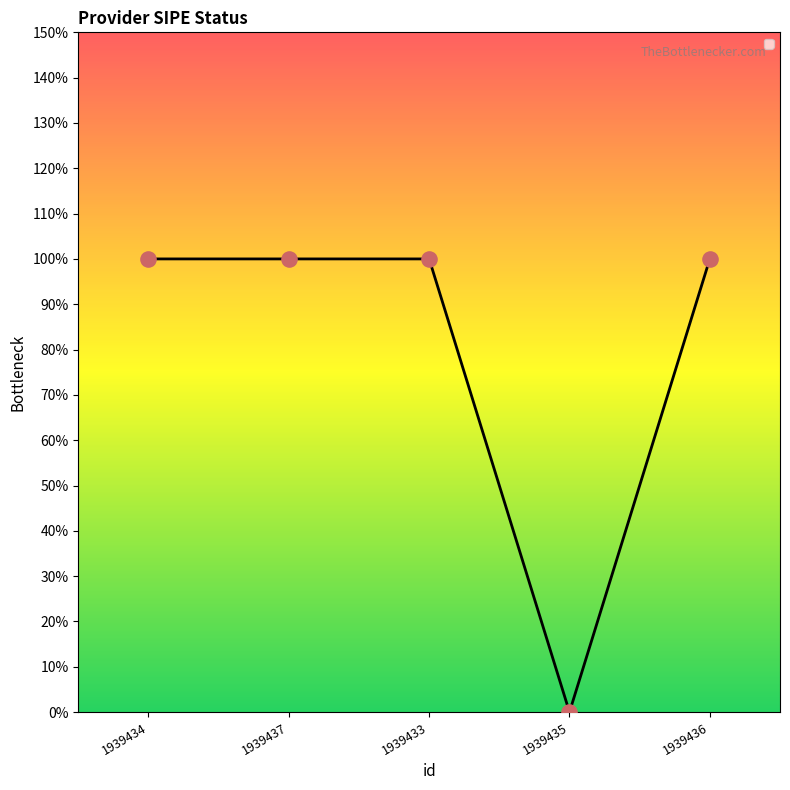

Approximately how many times larger is the value at 1939433 compared to 1939437?

1.0